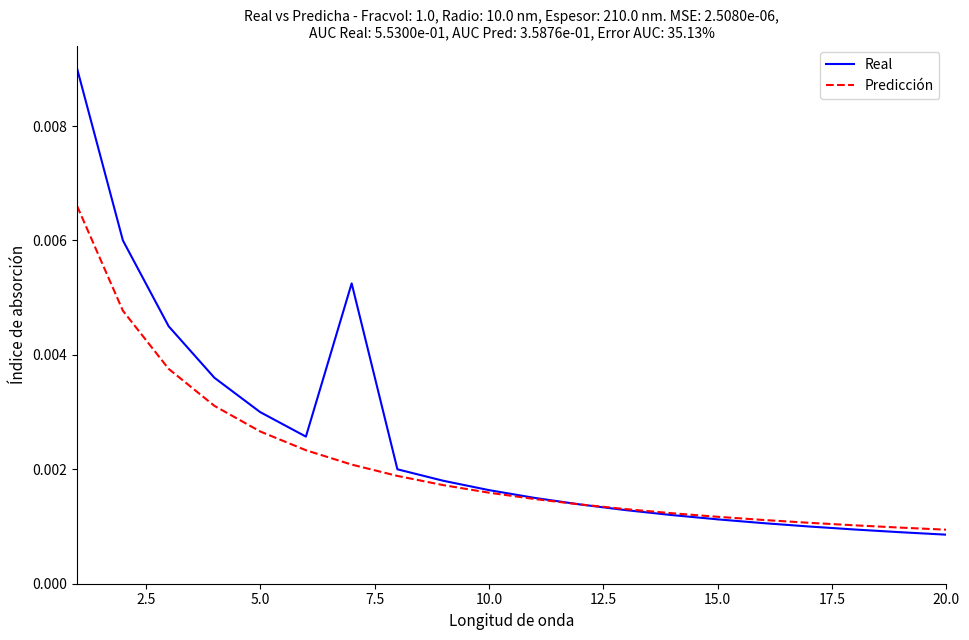

Which series has the largest range (max minus min)?

Real